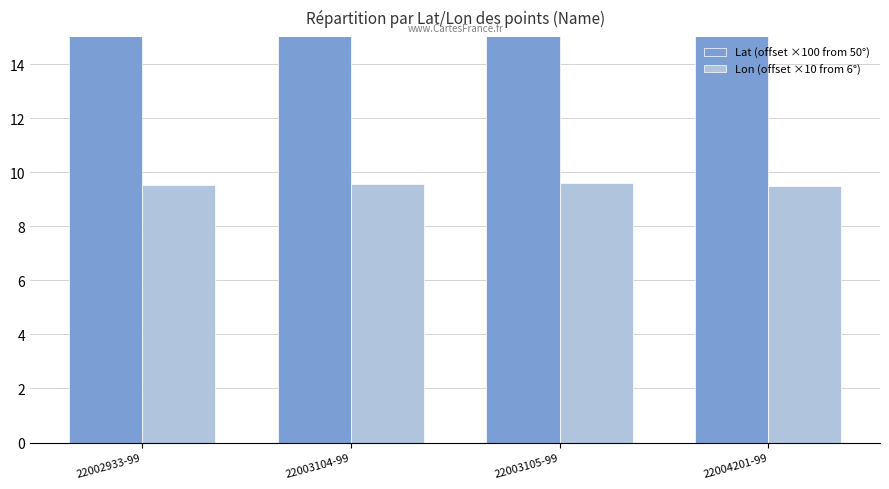

What is the value of the Lat (offset ×100 from 50°) bar at the 1st from the left?

47.2